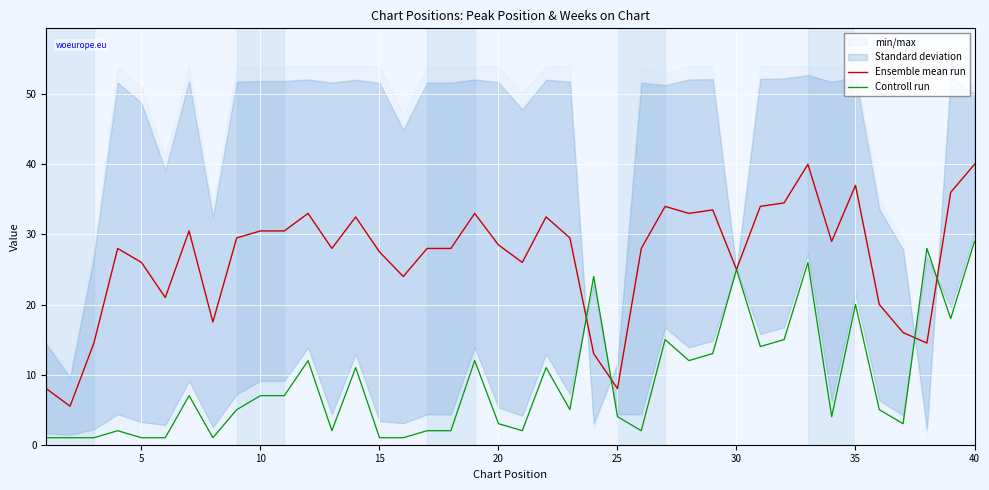

The Ensemble mean run series shows 25.0 at 30. True or false?

True